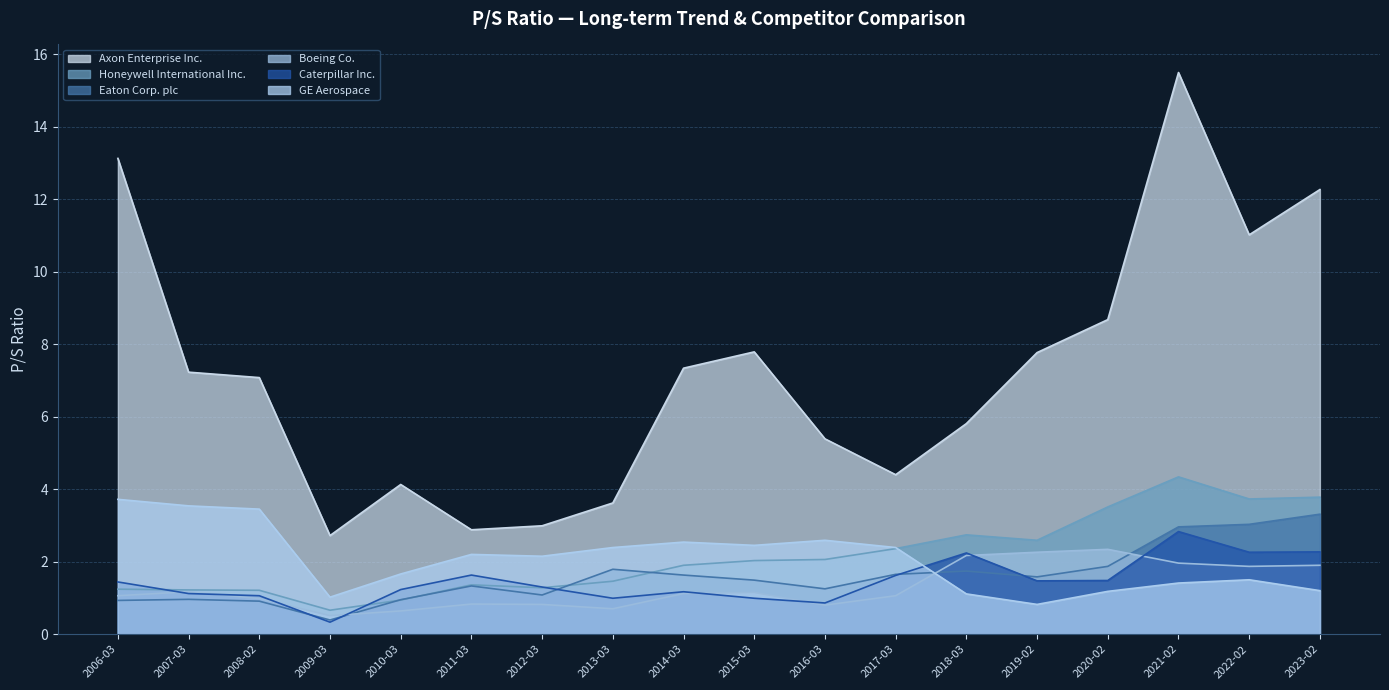

Reading right to left, extract all data points from this chart.

Axon Enterprise Inc.: 2006-03=13.1	2007-03=7.2	2008-02=7.1	2009-03=2.7	2010-03=4.1	2011-03=2.9	2012-03=3.0	2013-03=3.6	2014-03=7.3	2015-03=7.8	2016-03=5.4	2017-03=4.4	2018-03=5.8	2019-02=7.8	2020-02=8.7	2021-02=15.5	2022-02=11.0	2023-02=12.3
Honeywell International Inc.: 2006-03=1.2	2007-03=1.2	2008-02=1.2	2009-03=0.7	2010-03=0.9	2011-03=1.4	2012-03=1.3	2013-03=1.5	2014-03=1.9	2015-03=2.0	2016-03=2.1	2017-03=2.4	2018-03=2.7	2019-02=2.6	2020-02=3.5	2021-02=4.3	2022-02=3.7	2023-02=3.8
Eaton Corp. plc: 2006-03=0.9	2007-03=1.0	2008-02=0.9	2009-03=0.4	2010-03=0.9	2011-03=1.3	2012-03=1.1	2013-03=1.8	2014-03=1.6	2015-03=1.5	2016-03=1.2	2017-03=1.6	2018-03=1.7	2019-02=1.6	2020-02=1.9	2021-02=3.0	2022-02=3.0	2023-02=3.3
Boeing Co.: 2006-03=1.1	2007-03=1.2	2008-02=1.0	2009-03=0.5	2010-03=0.6	2011-03=0.8	2012-03=0.8	2013-03=0.7	2014-03=1.1	2015-03=1.1	2016-03=0.8	2017-03=1.1	2018-03=2.2	2019-02=2.3	2020-02=2.3	2021-02=2.0	2022-02=1.9	2023-02=1.9
Caterpillar Inc.: 2006-03=1.4	2007-03=1.1	2008-02=1.1	2009-03=0.3	2010-03=1.2	2011-03=1.6	2012-03=1.3	2013-03=1.0	2014-03=1.2	2015-03=1.0	2016-03=0.9	2017-03=1.6	2018-03=2.2	2019-02=1.5	2020-02=1.5	2021-02=2.8	2022-02=2.3	2023-02=2.3
GE Aerospace: 2006-03=3.7	2007-03=3.5	2008-02=3.5	2009-03=1.0	2010-03=1.7	2011-03=2.2	2012-03=2.1	2013-03=2.4	2014-03=2.5	2015-03=2.5	2016-03=2.6	2017-03=2.4	2018-03=1.1	2019-02=0.8	2020-02=1.2	2021-02=1.4	2022-02=1.5	2023-02=1.2